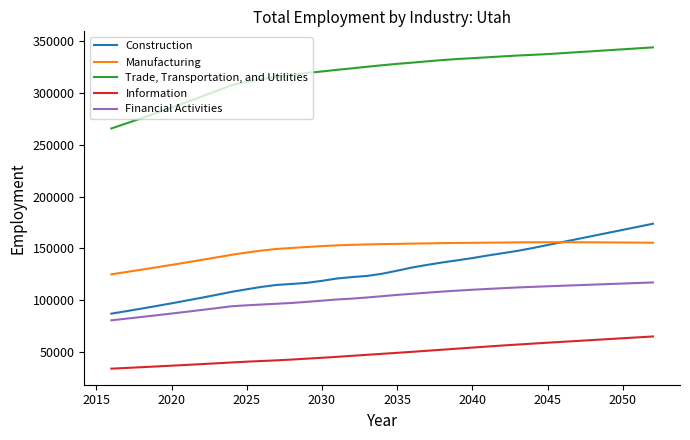

True or false: Financial Activities and Information cross at least once.

False